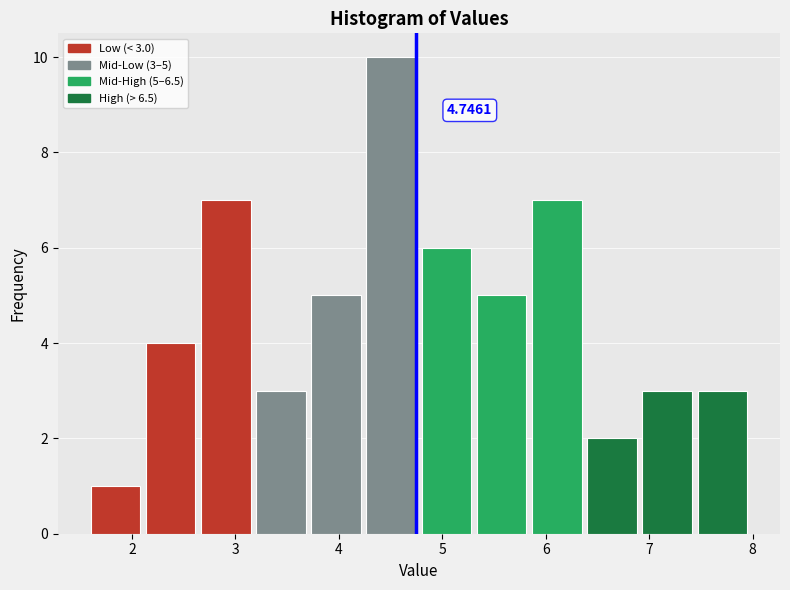

Which range on the x-axis has the tallest bar?

4.3 to 4.8